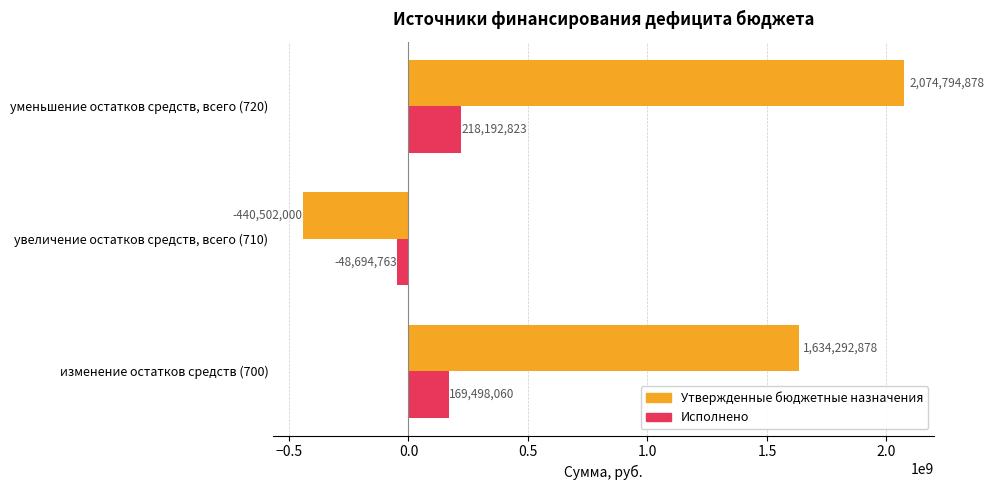

What is the average value of the Утвержденные бюджетные назначения series?

1089528585.3